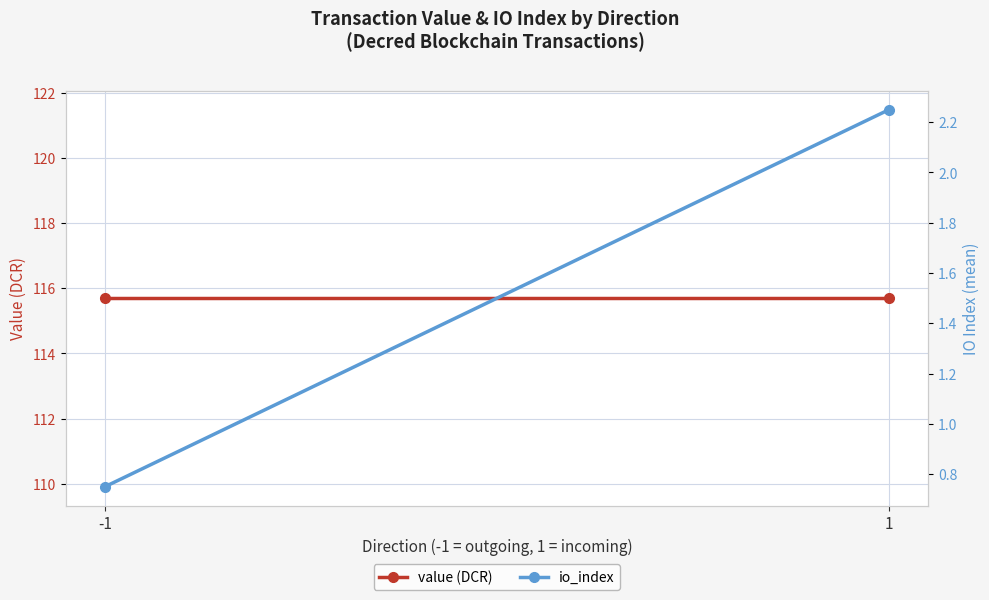

Reading left to right, list all the values displayed in this chart.

value (DCR): -1=115.7	1=115.7
io_index: -1=0.8	1=2.2